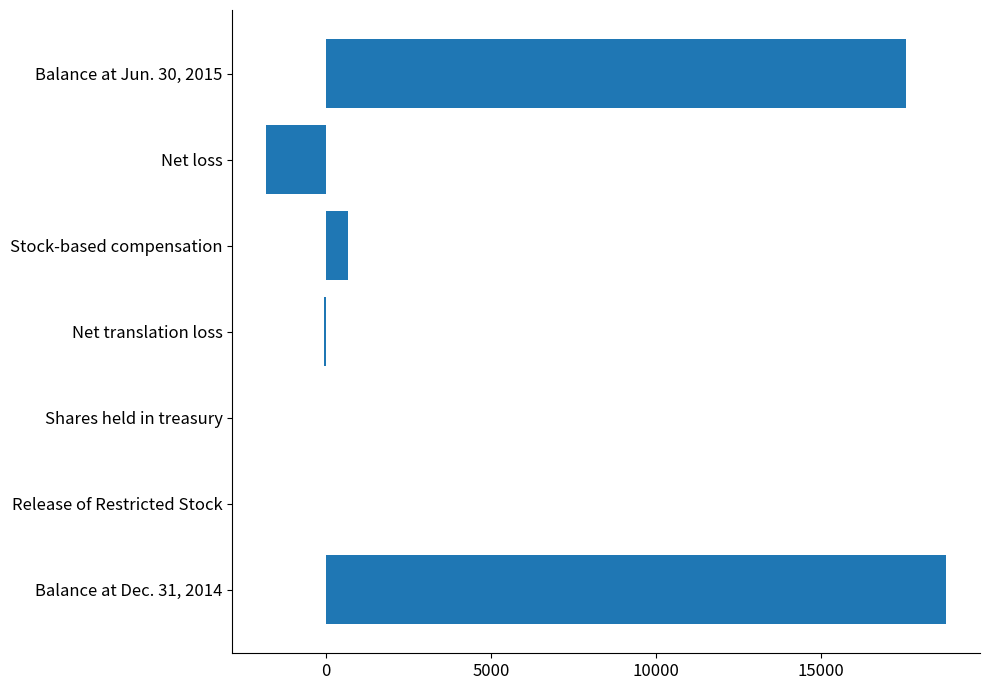

What is the greatest value displayed?

18793